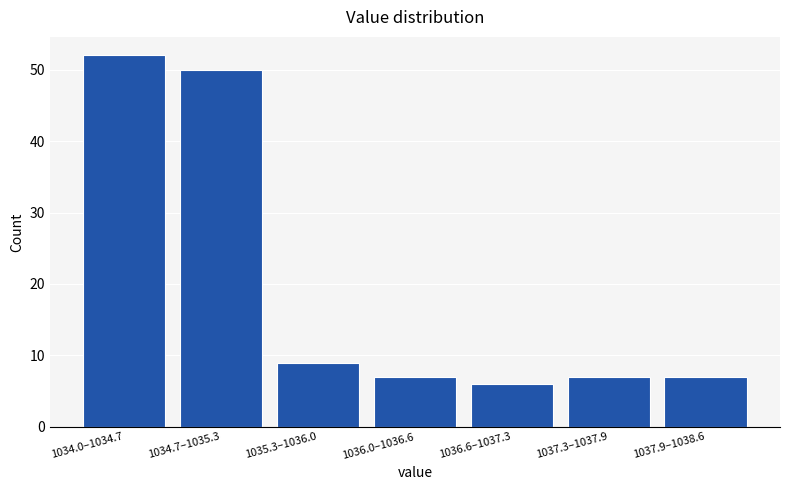

Reading left to right, extract all data points from this chart.

52	50	9	7	6	7	7